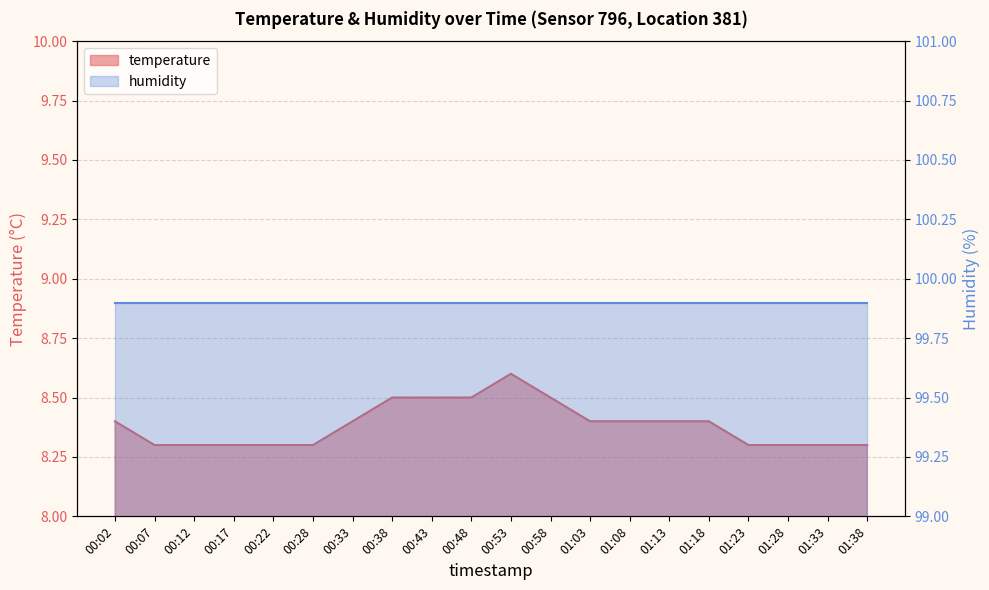

Rank the categories by value from lowest to highest.

00:07, 00:12, 00:17, 00:22, 00:28, 01:23, 01:28, 01:33, 01:38, 00:02, 00:33, 01:03, 01:08, 01:13, 01:18, 00:38, 00:43, 00:48, 00:58, 00:53